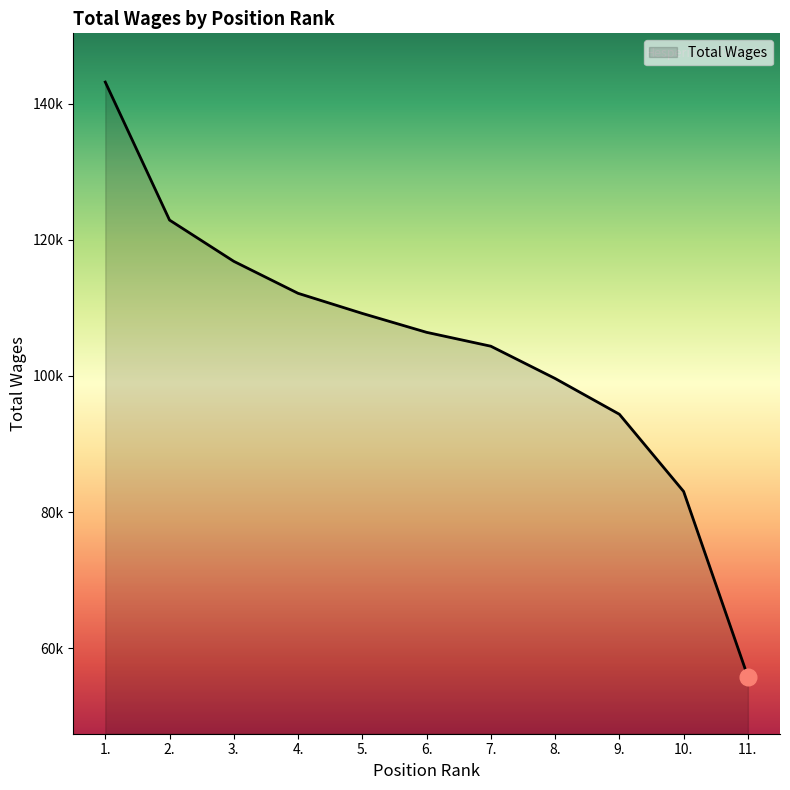

Reading left to right, extract all data points from this chart.

1.=143163	2.=122896	3.=116837	4.=112139	5.=109184	6.=106410	7.=104370	8.=99632	9.=94380	10.=83040	11.=55834